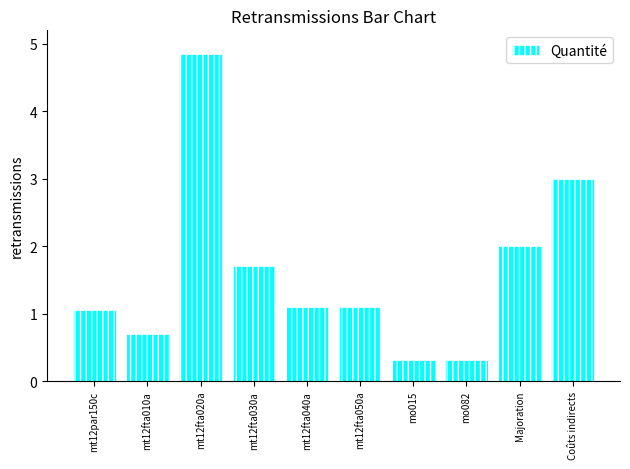

True or false: the data shows 0.1 at mo082.

False